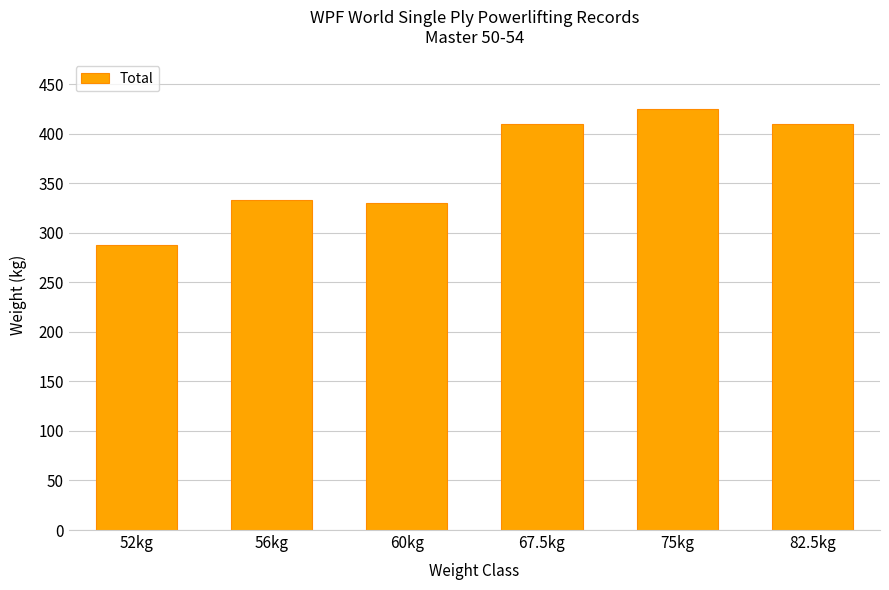

What is the ratio of the value at 75kg to the value at 82.5kg?

1.0